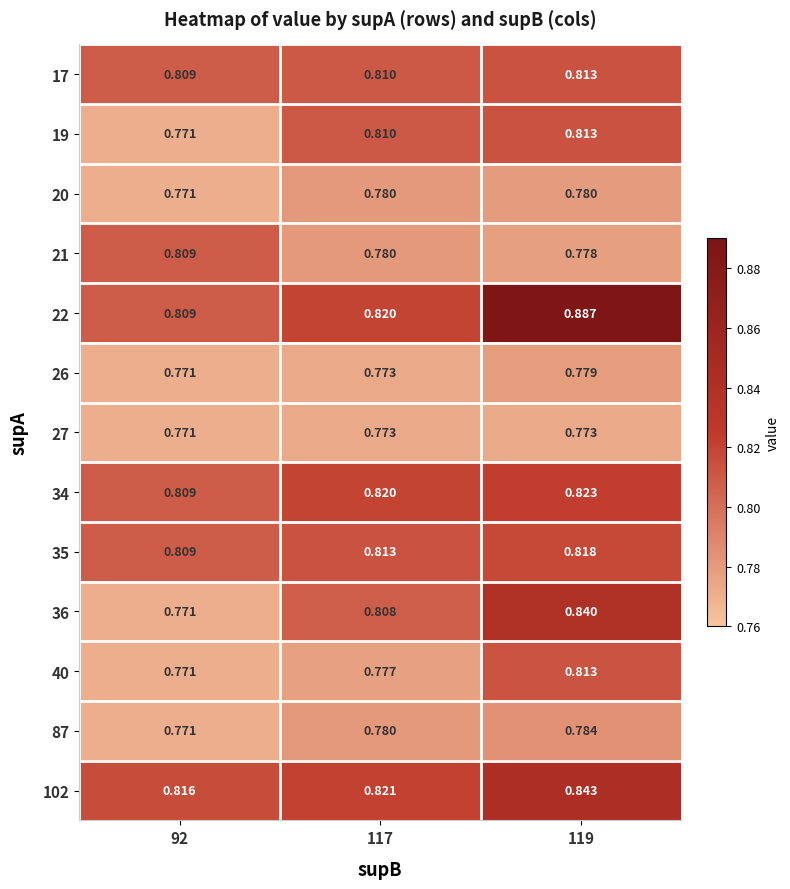

What is the total value across all series at 117?

10.4